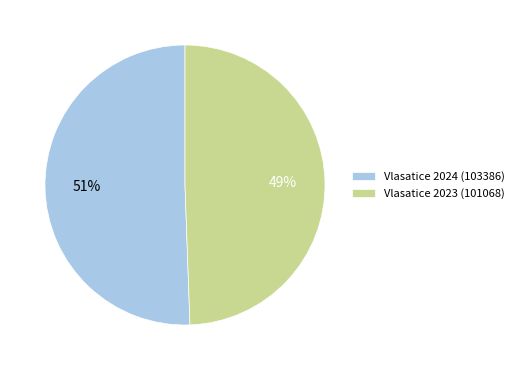

Is the sum of Vlasatice 2023 (101068) and Vlasatice 2024 (103386) greater than half?

Yes